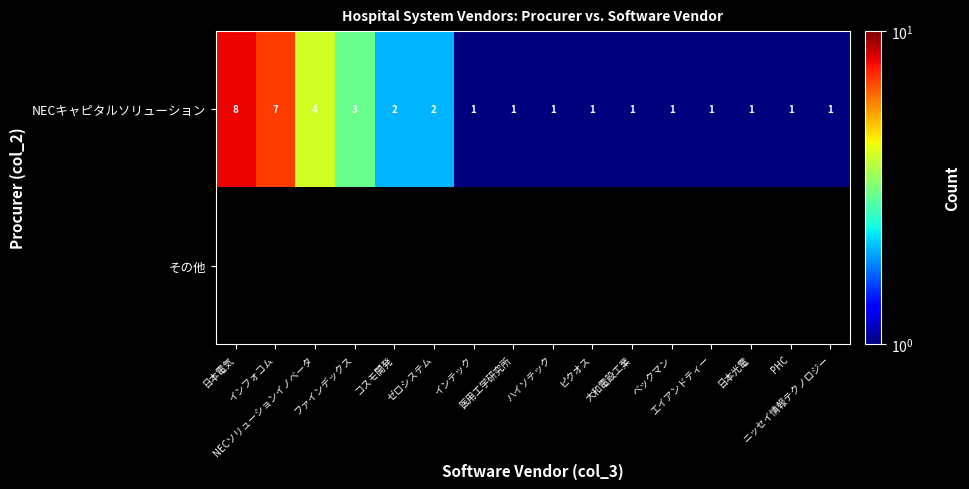

Count the number of categories in the chart.

16